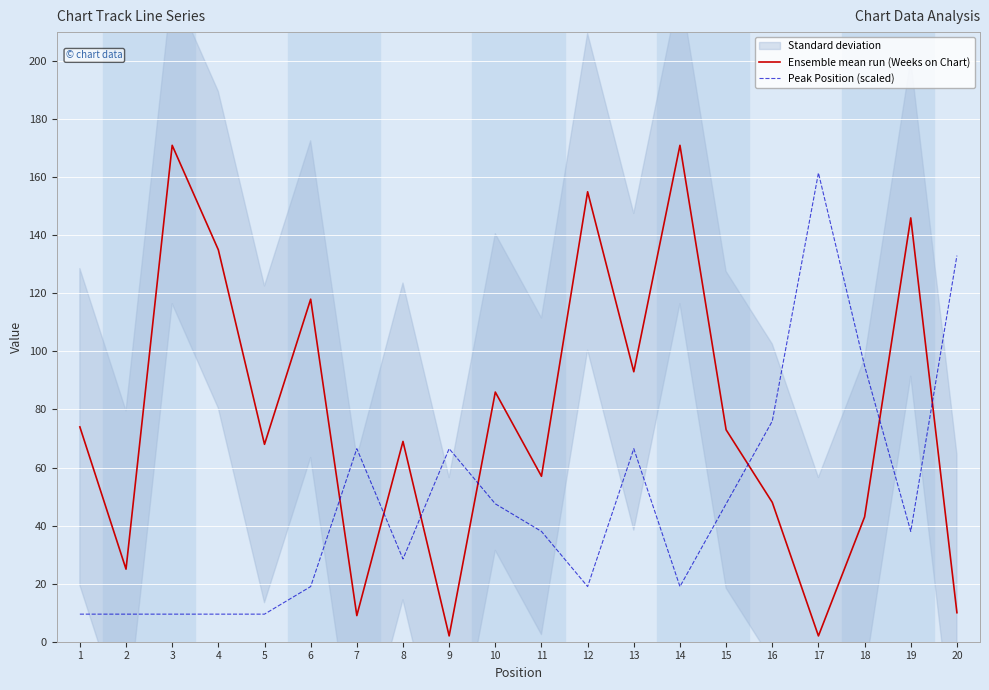

Rank the categories by Peak Position (scaled) value from highest to lowest.

17, 20, 18, 16, 7, 9, 13, 10, 15, 11, 19, 8, 6, 12, 14, 1, 2, 3, 4, 5